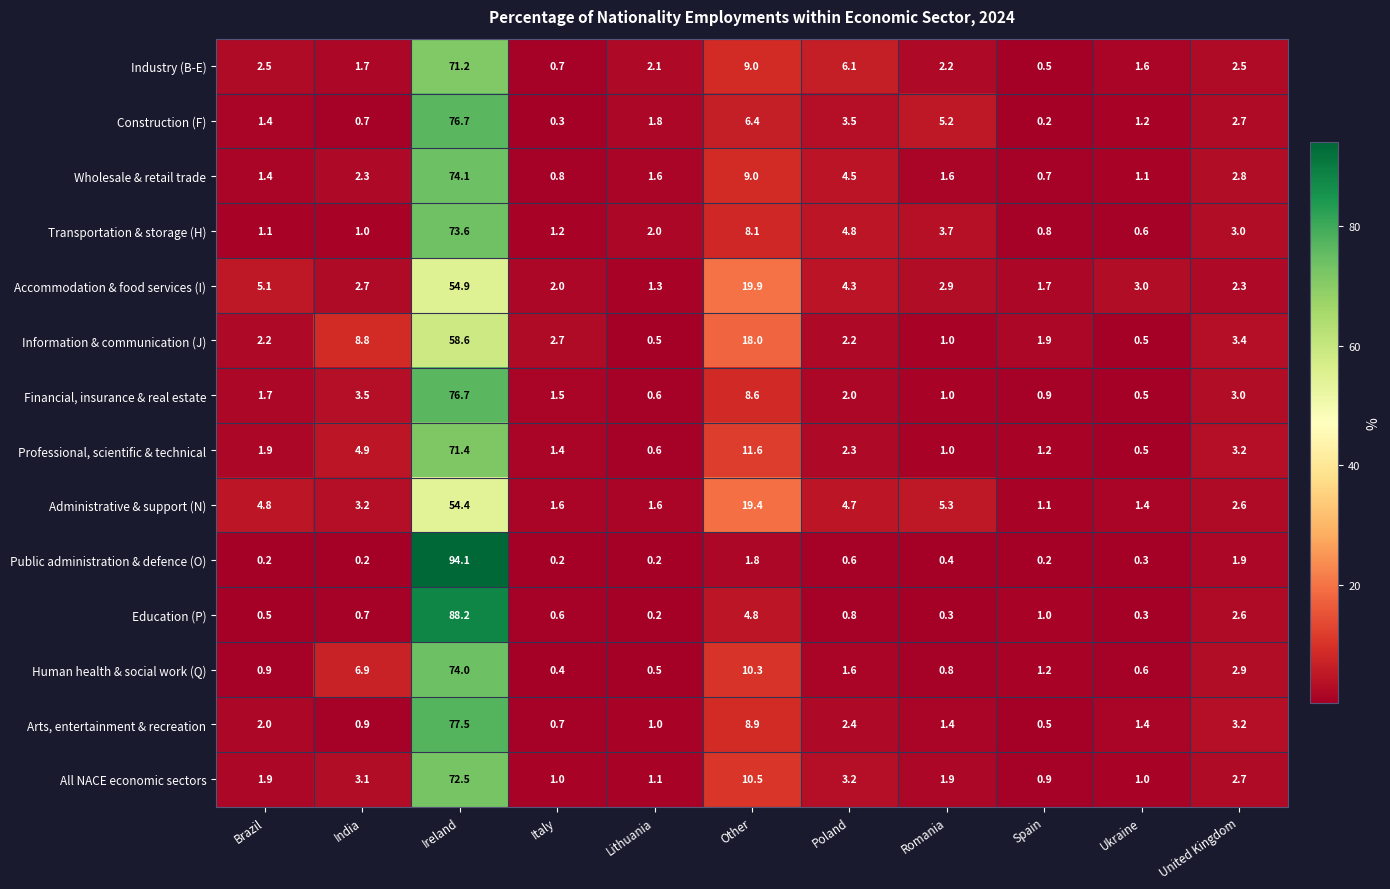

What is the total value across all series at United Kingdom?

38.8